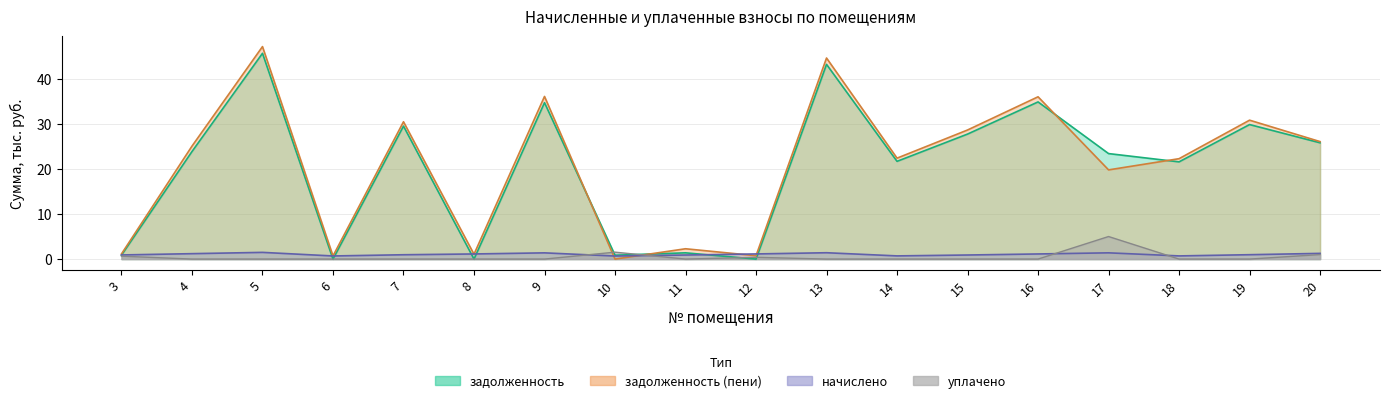

True or false: начислено has more than 1 points higher than both neighbors.

True